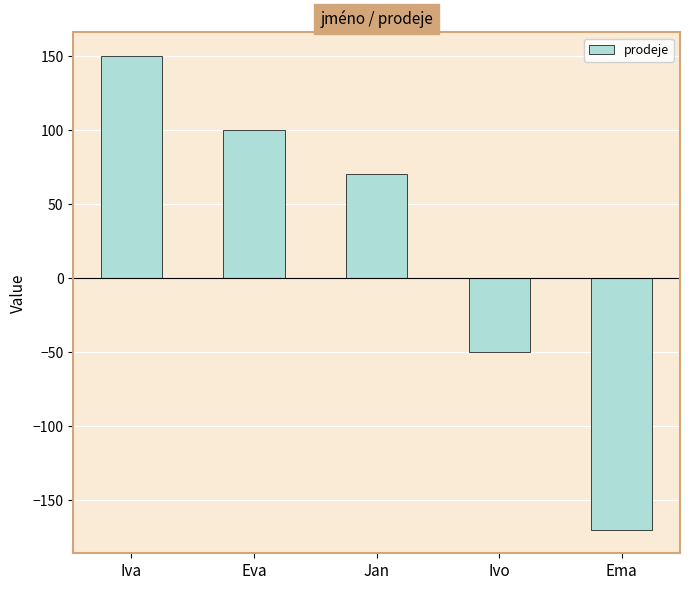

Does the chart contain stacked bars?

No